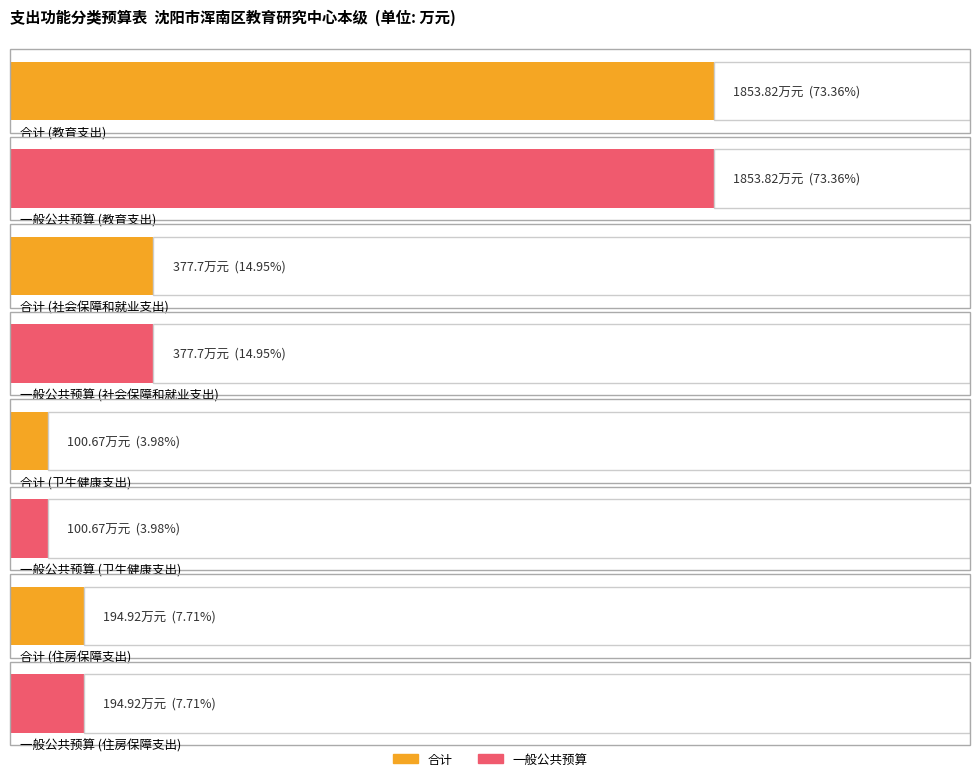

At which category is the sum across all series the highest?

教育支出